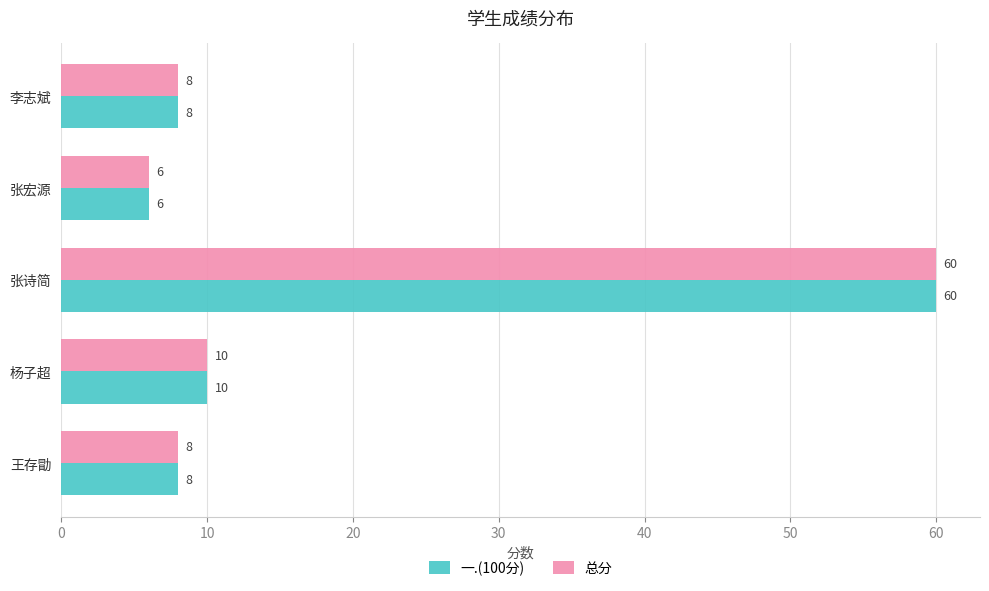

Which label corresponds to the smallest value in the chart?

张宏源